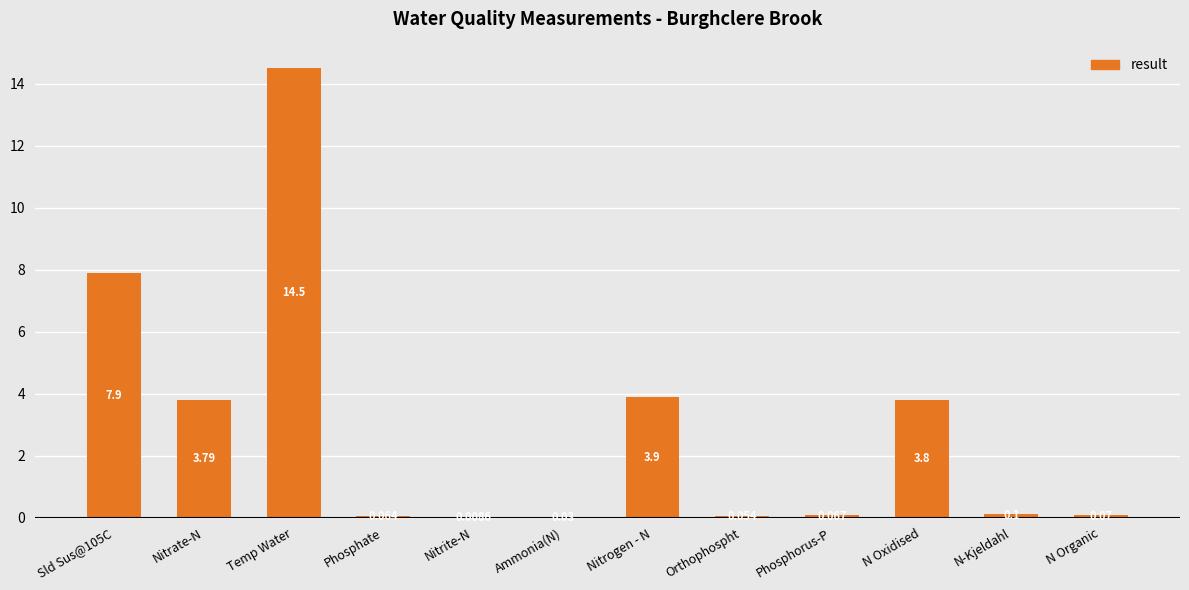

Between N-Kjeldahl and Temp Water, which is larger?

Temp Water